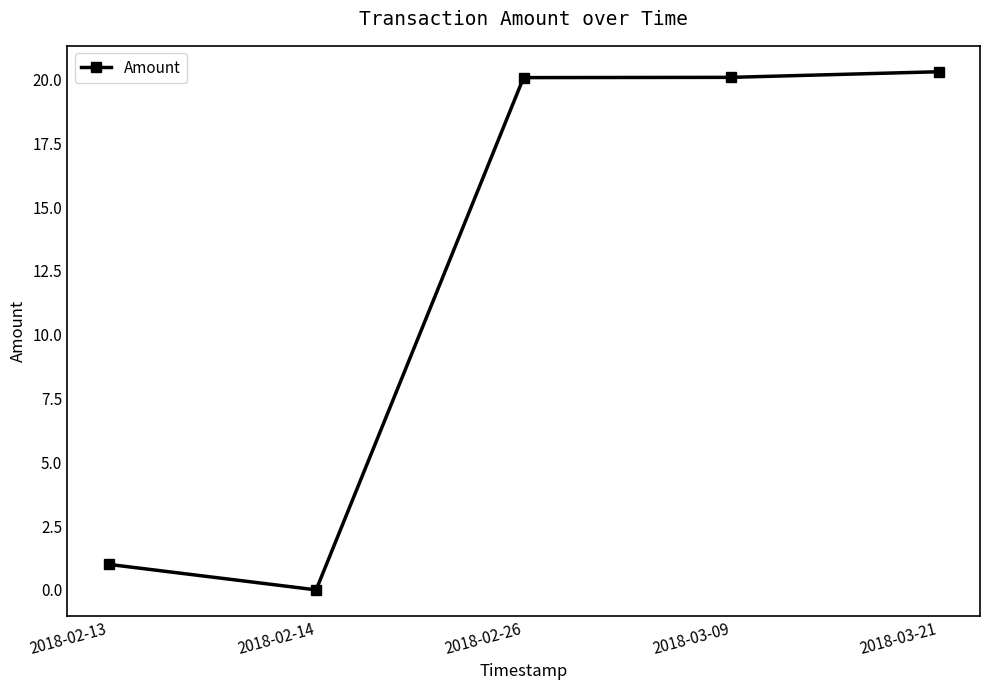

Where is the first local minimum?

2018-02-14